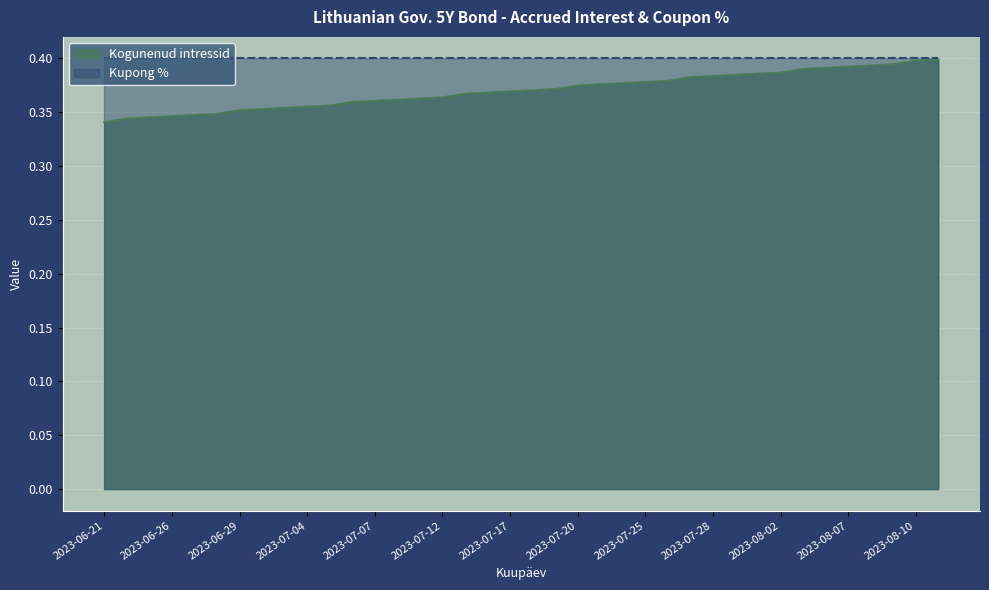

Between 2023-08-01 and 2023-07-31, which is larger?

2023-08-01